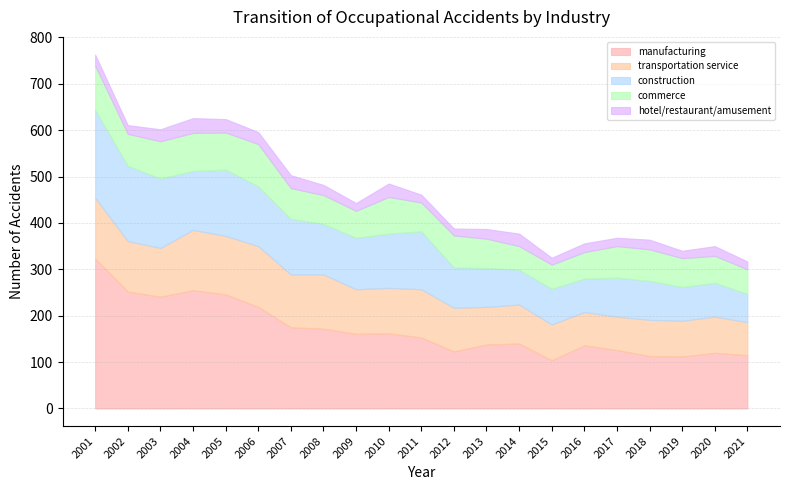

What value does the construction series have at 2017?

84